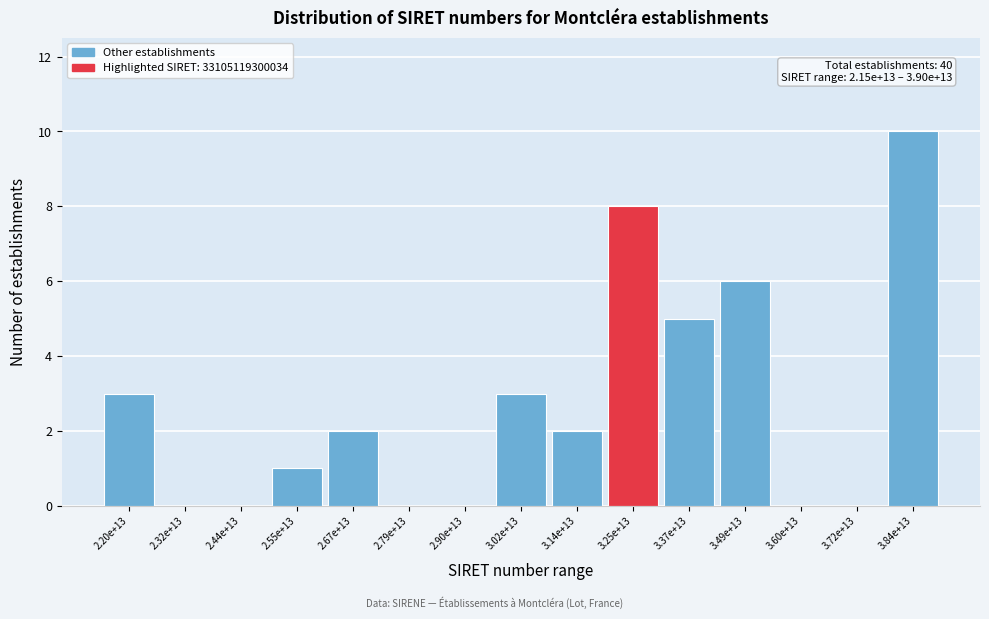

Reading left to right, extract all data points from this chart.

2.20e+13=3	2.32e+13=0	2.44e+13=0	2.55e+13=1	2.67e+13=2	2.79e+13=0	2.90e+13=0	3.02e+13=3	3.14e+13=2	3.25e+13=8	3.37e+13=5	3.49e+13=6	3.60e+13=0	3.72e+13=0	3.84e+13=10